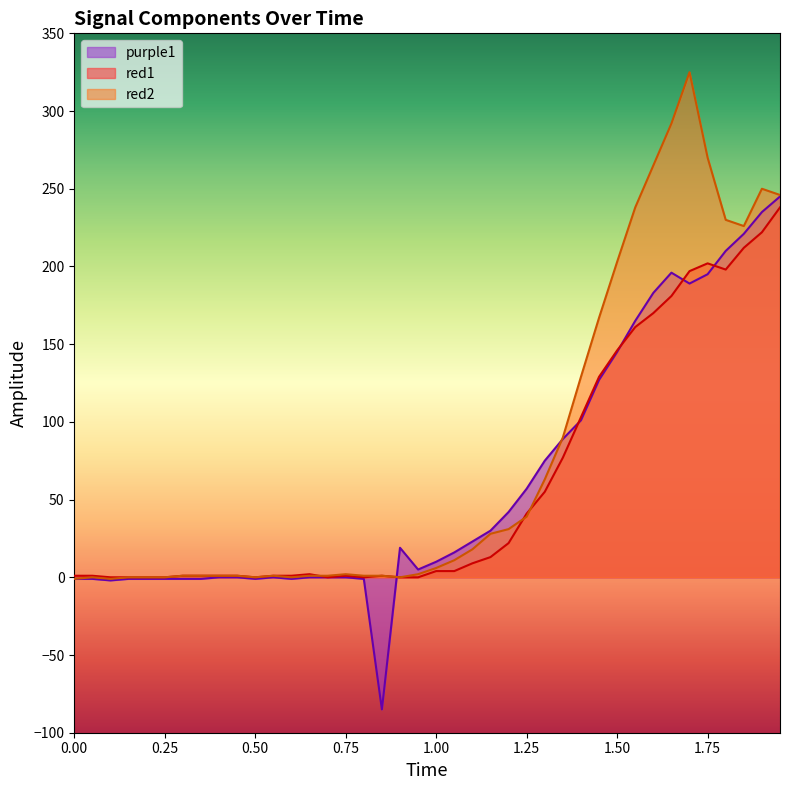

After their last crossing, which series has the higher values: red1 or red2?

red2